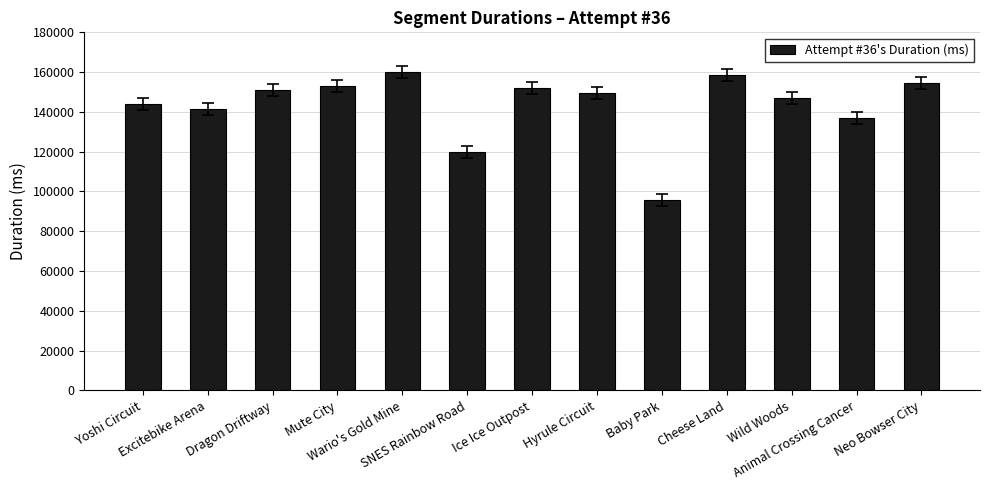

What is the label of the 8th bar from the right?

SNES Rainbow Road